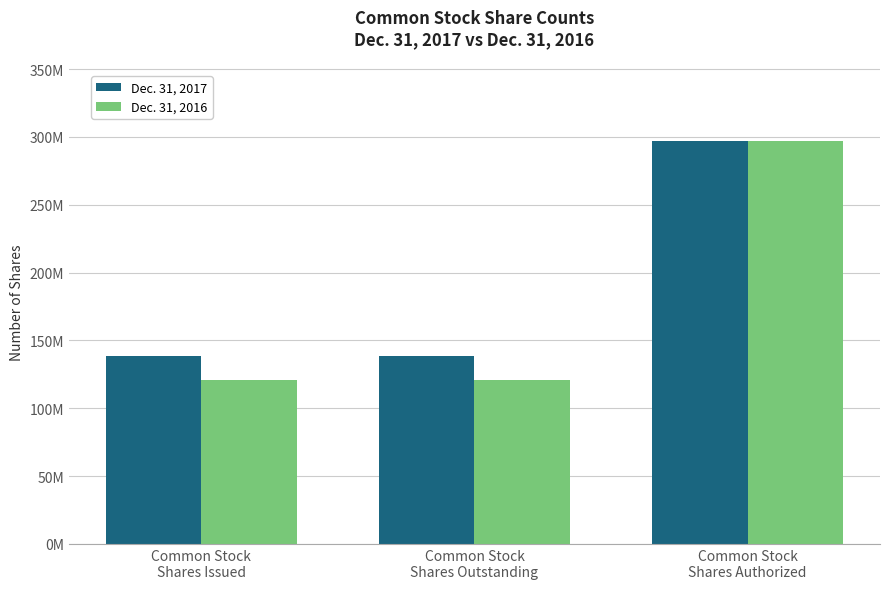

What is the label of the 1st bar from the right?

Common Stock
Shares Authorized